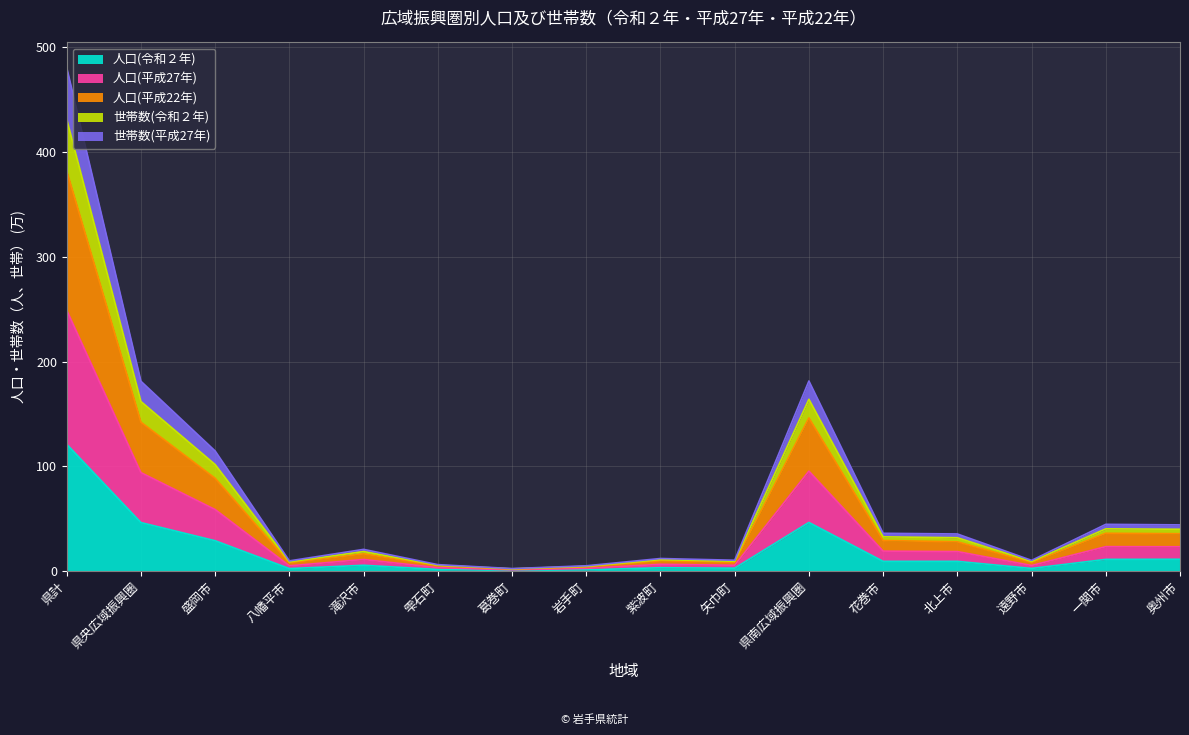

At 葛巻町, list the series in order from smallest to largest.

人口(令和２年), 世帯数(平成27年), 人口(平成27年), 人口(平成22年), 世帯数(令和２年)